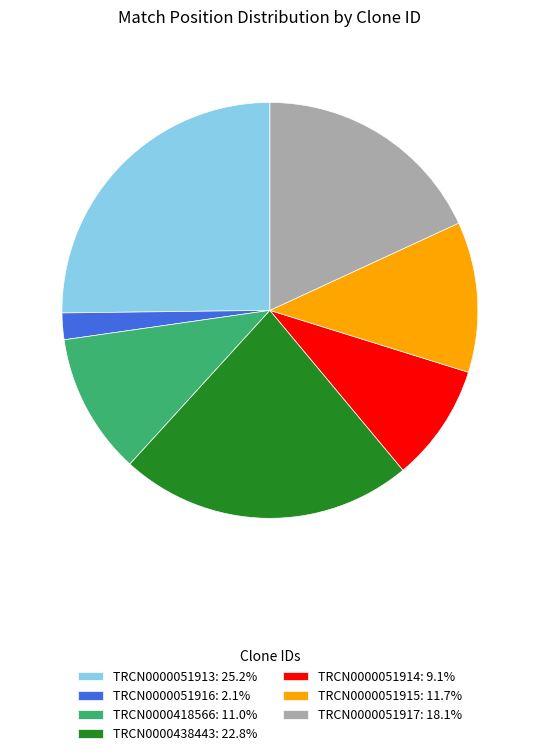

Combined, do TRCN0000051915: 11.7% and TRCN0000051916: 2.1% account for over 50%?

No